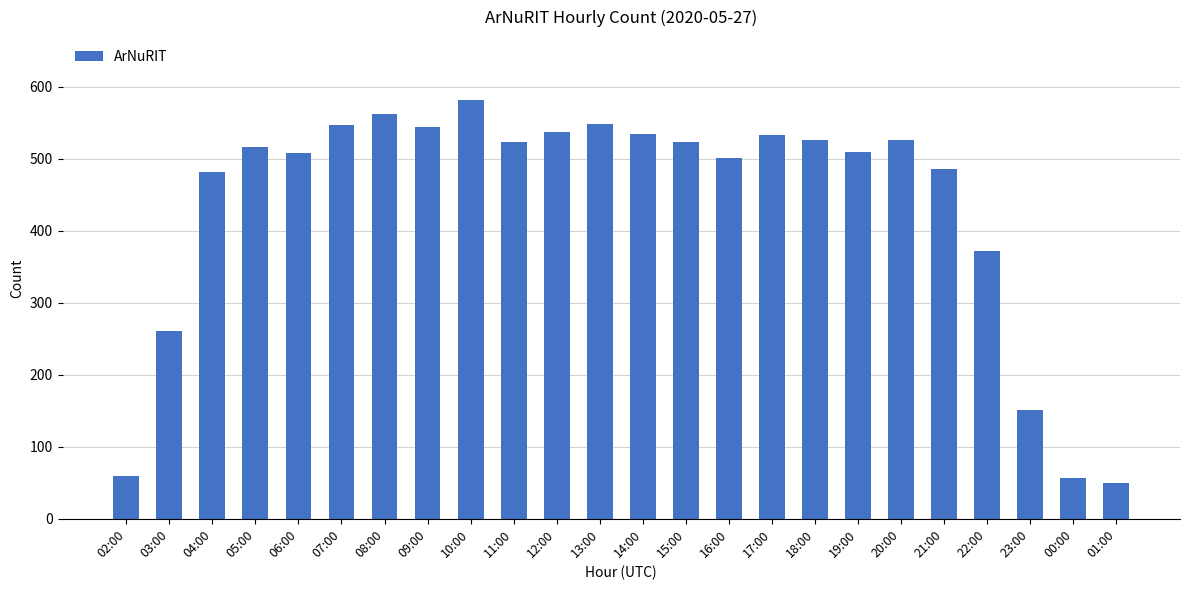

What is the difference between the values at 20:00 and 00:00?

469